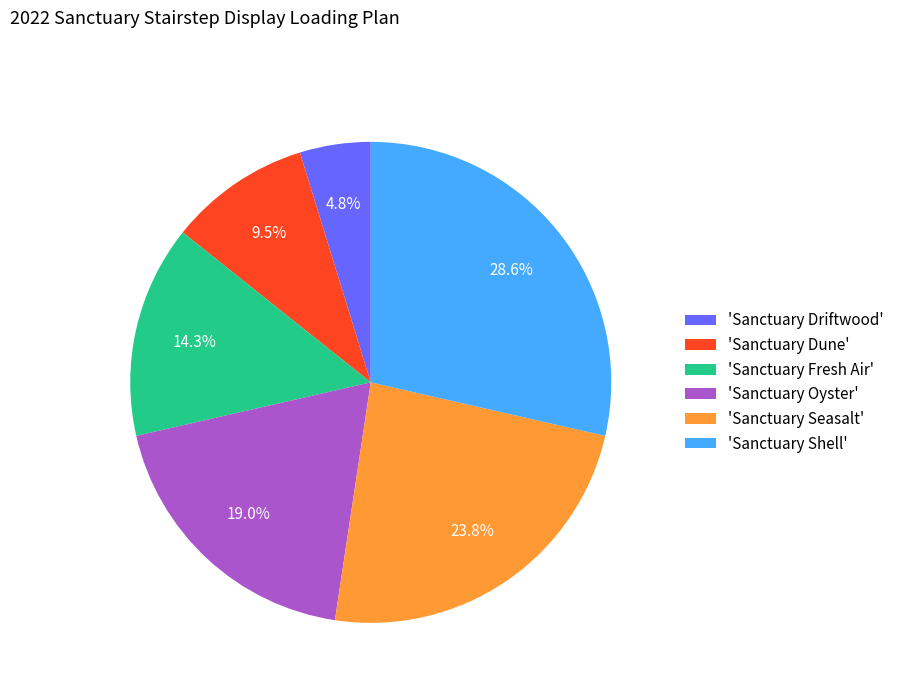

Do 'Sanctuary Driftwood' and 'Sanctuary Oyster' together represent more than half of the pie?

No